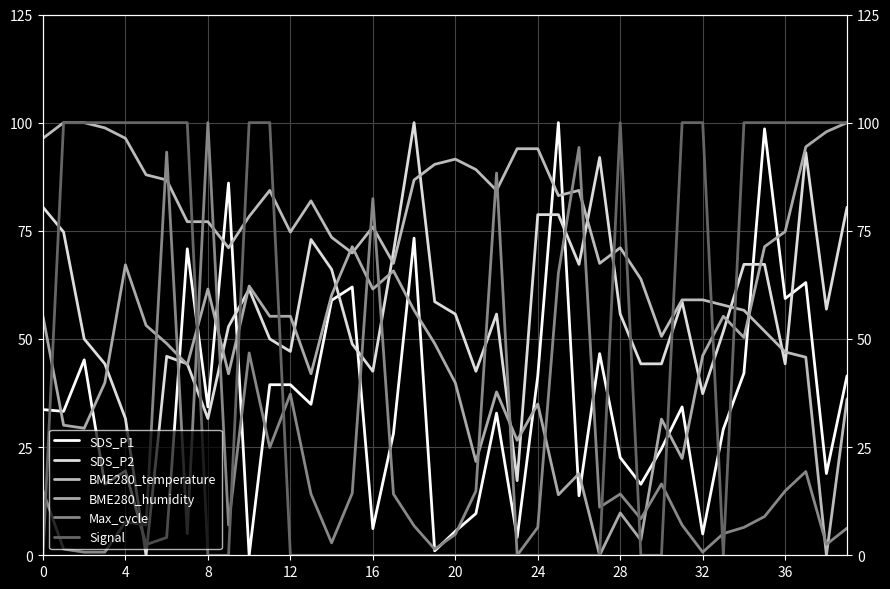

Which category has the highest value in the Signal series?

4